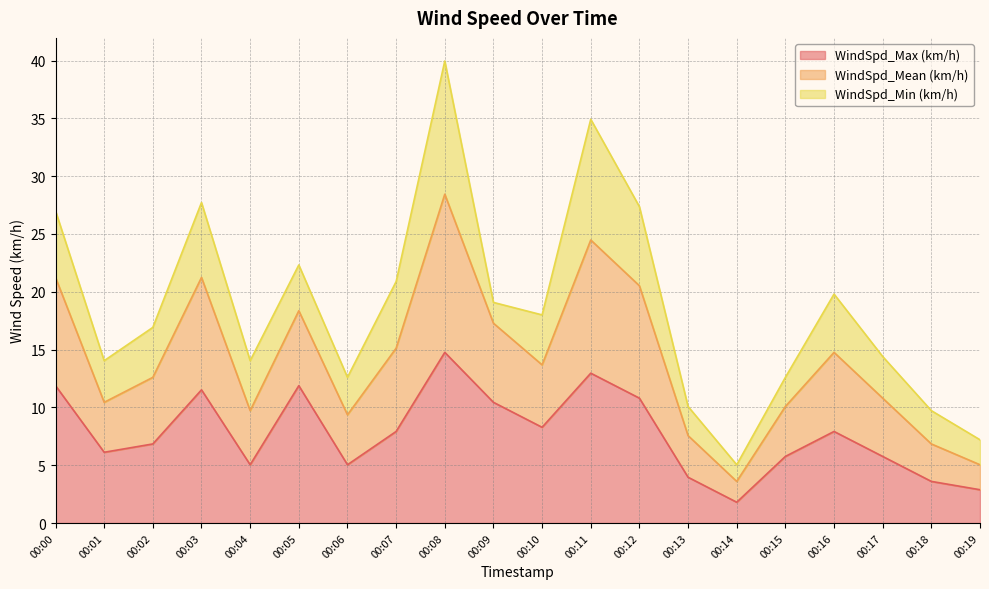

At which category is the sum across all series the highest?

00:08